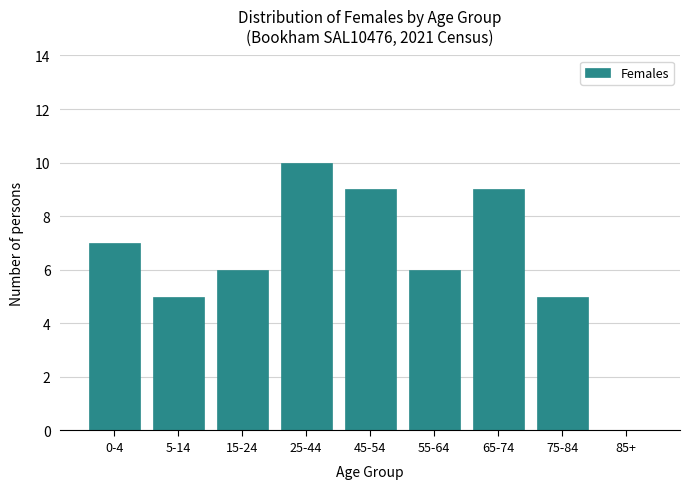

Reading left to right, what are all the values shown in this chart?

0-4=7	5-14=5	15-24=6	25-44=10	45-54=9	55-64=6	65-74=9	75-84=5	85+=0